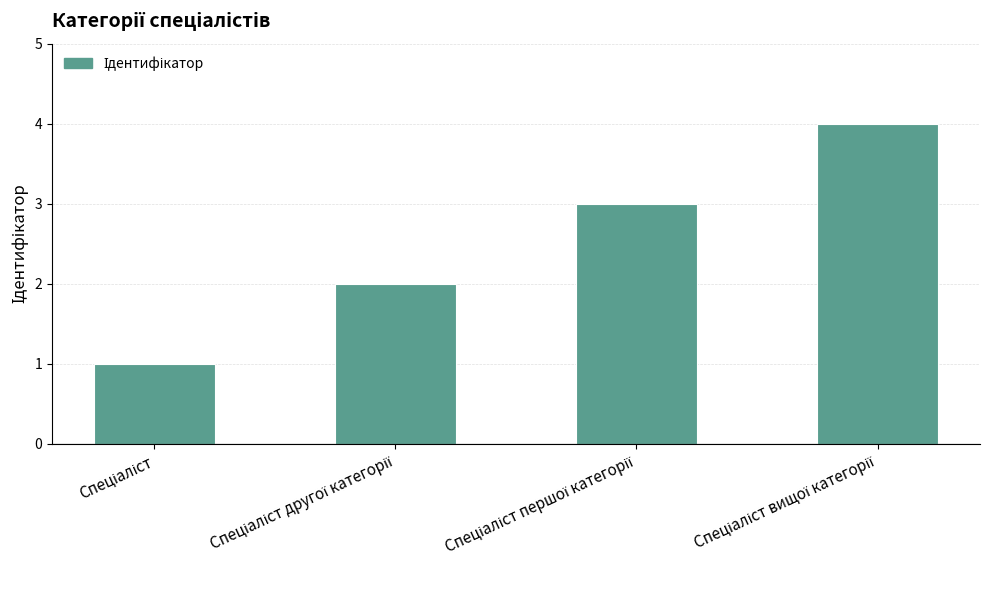

What is the sum of all values?

10